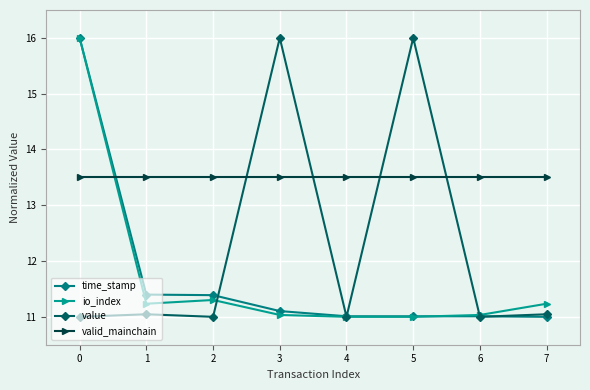

Between which two adjacent categories do value and valid_mainchain first intersect?

2 and 3